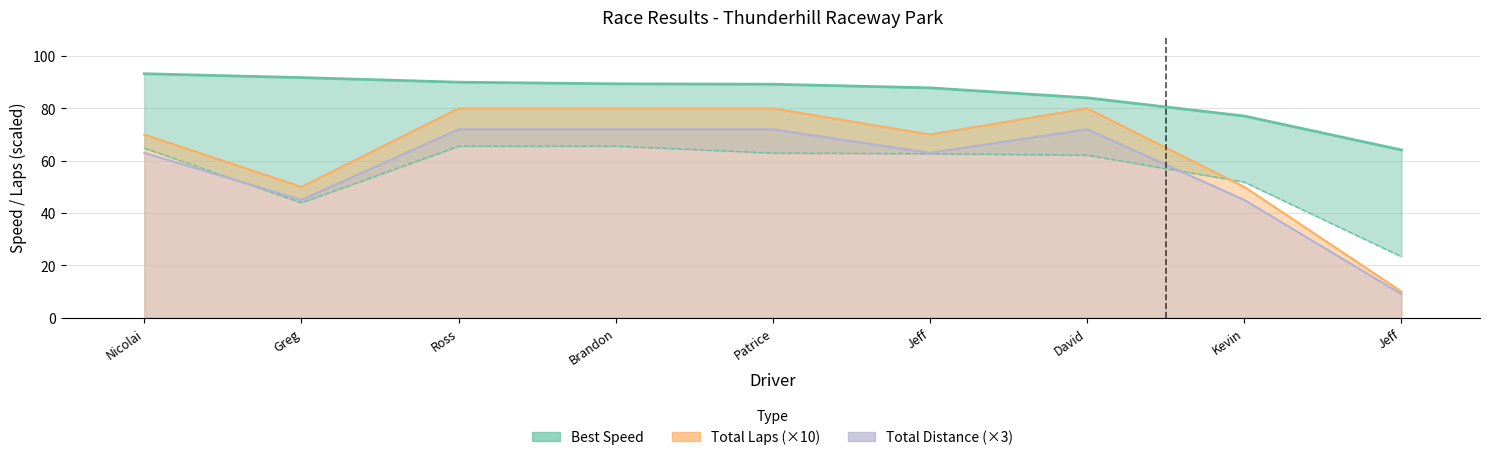

True or false: Total Distance and Total Laps intersect in this chart.

False